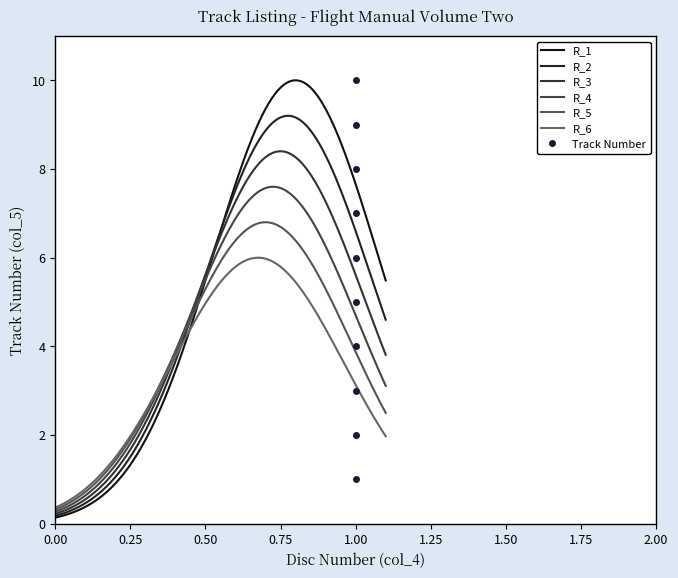

Does the chart have visible grid lines?

No